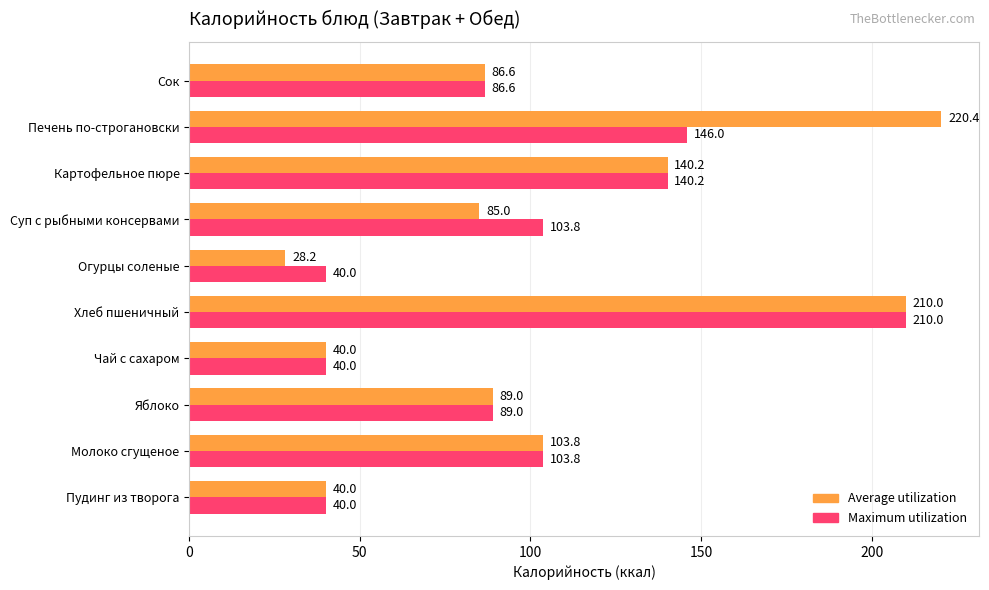

What is the sum of all Maximum utilization values?

999.4